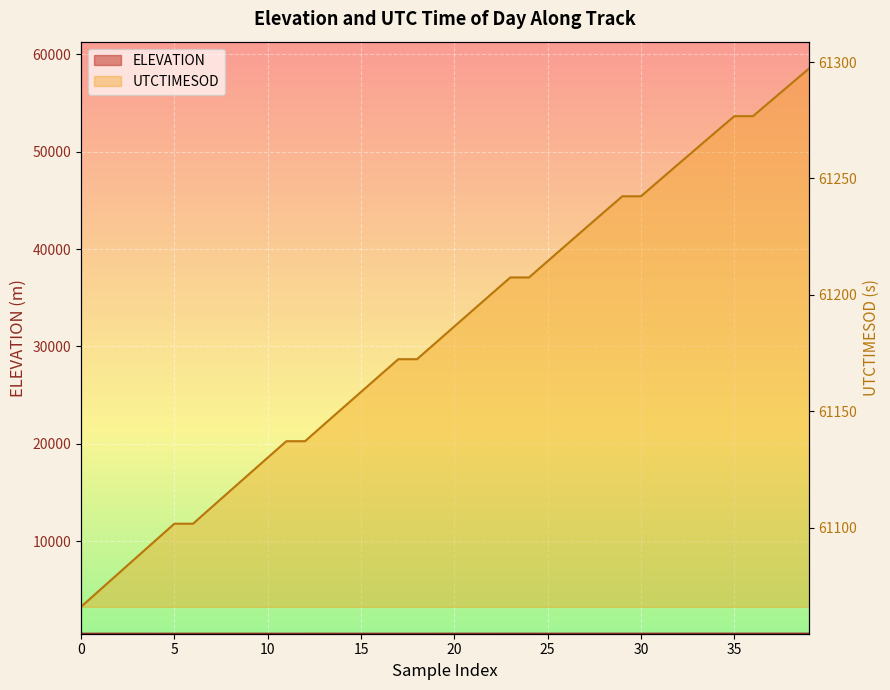

True or false: ELEVATION has more than 0 points higher than both neighbors.

True